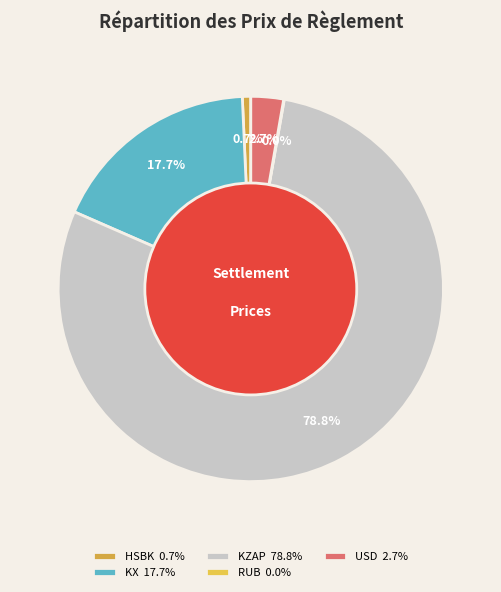

Is there any slice that represents more than half of the pie?

Yes